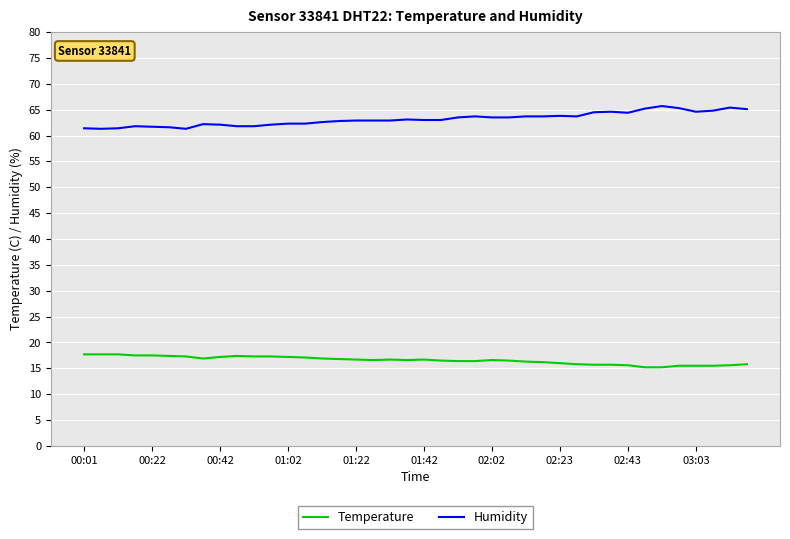

True or false: Temperature and Humidity cross at least once.

False